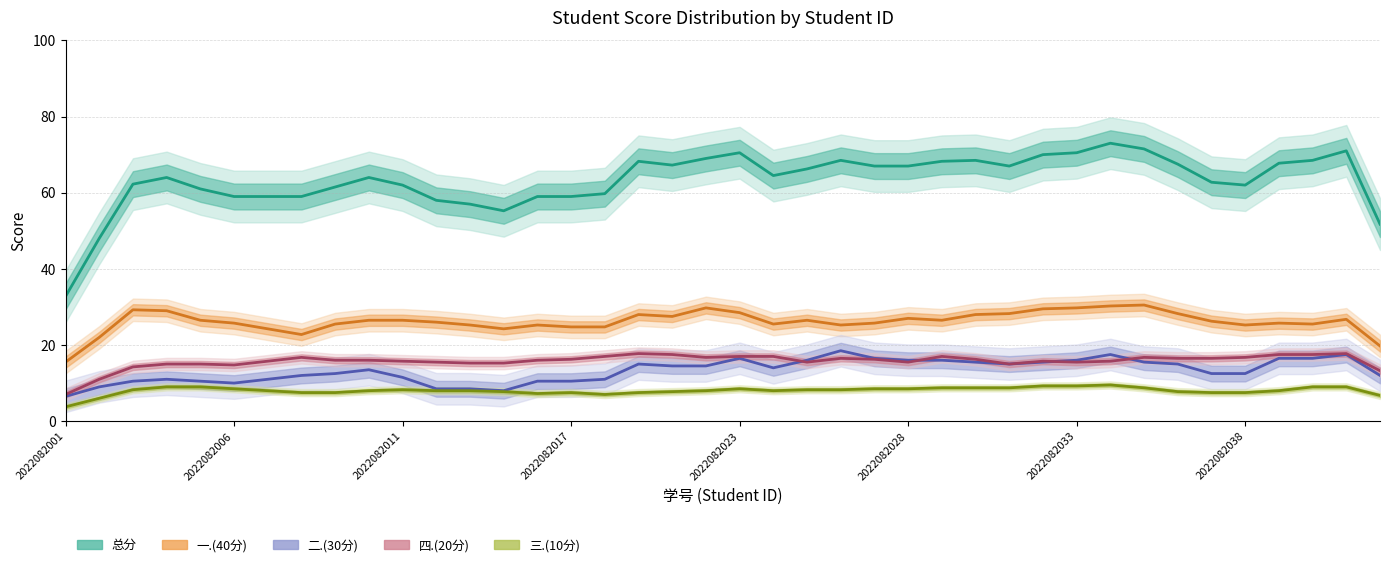

What is the difference between the maximum and second lowest values in the 总分 series?

25.0